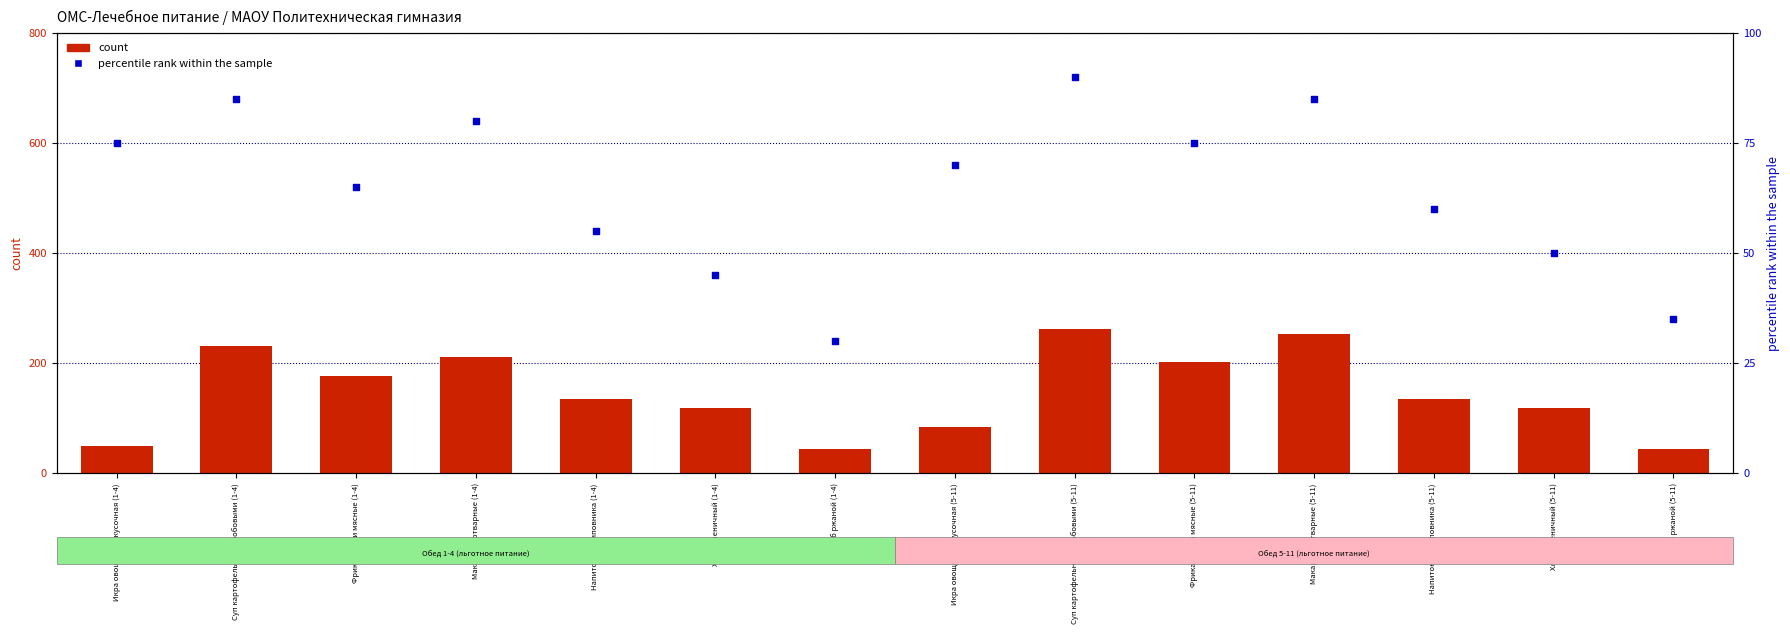

At how many categories does at least one series exceed 134?

8